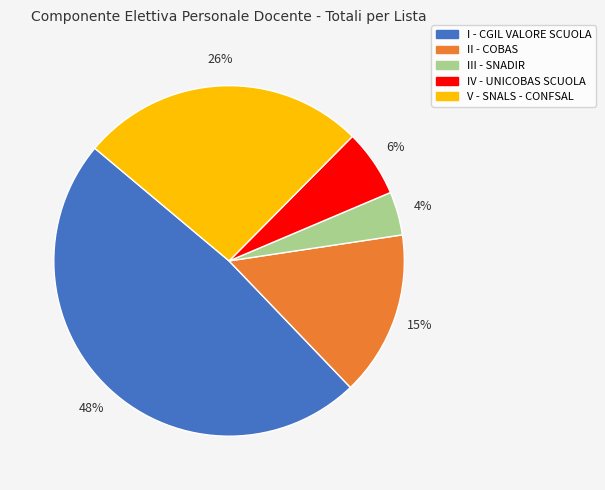

Is there any slice that represents more than half of the pie?

No